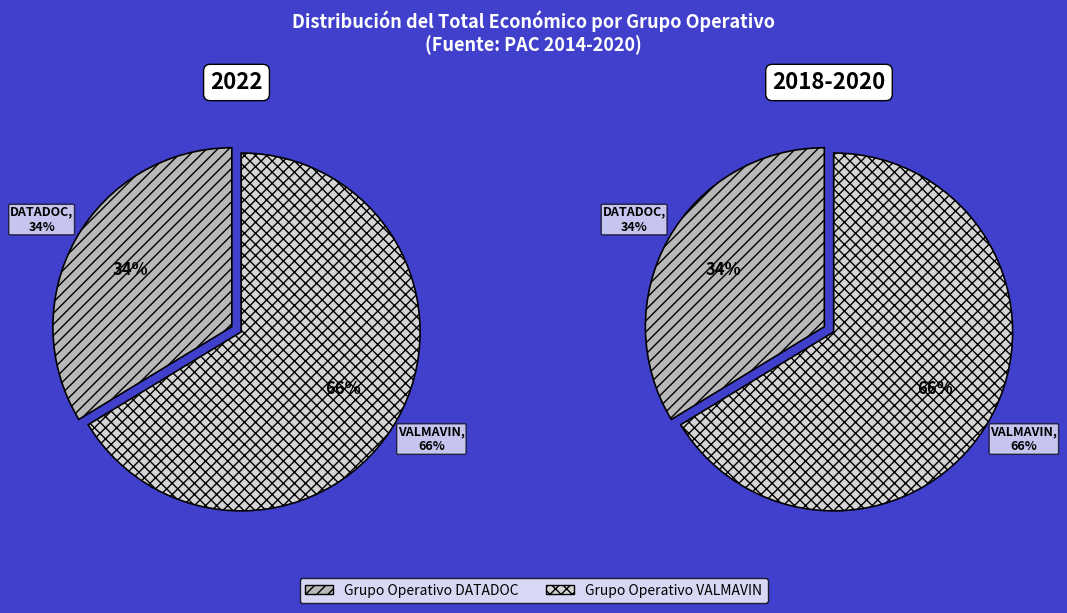

Rank the categories by value from highest to lowest.

PAC 2014-2020 (VALMAVIN), PAC 2014-2020 (DATADOC)